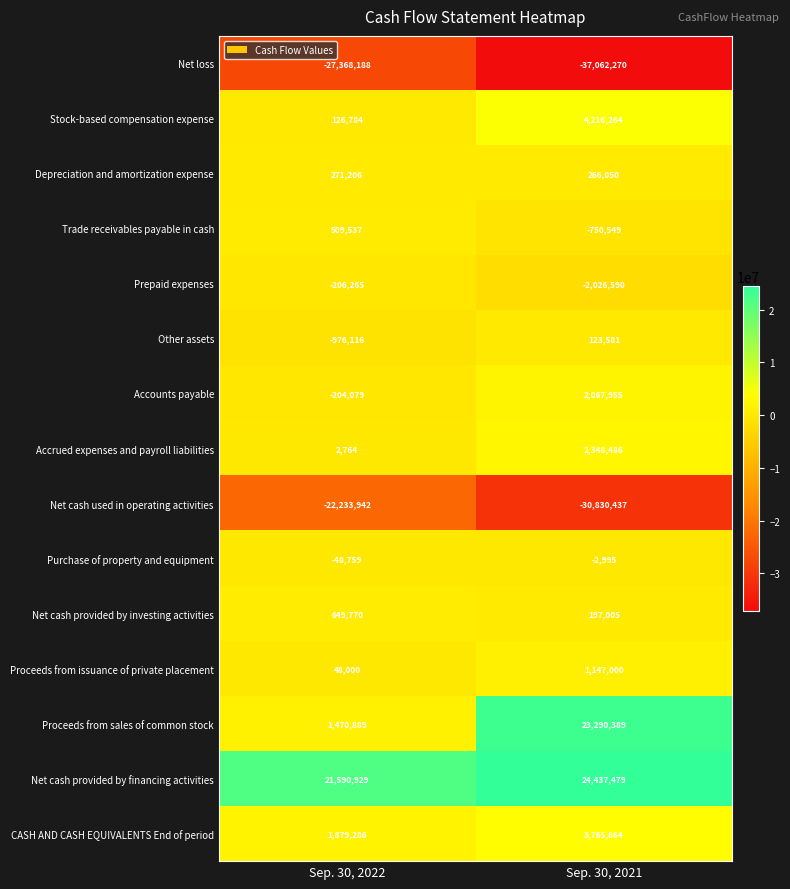

How many data points in Other assets are less than 123581?

1